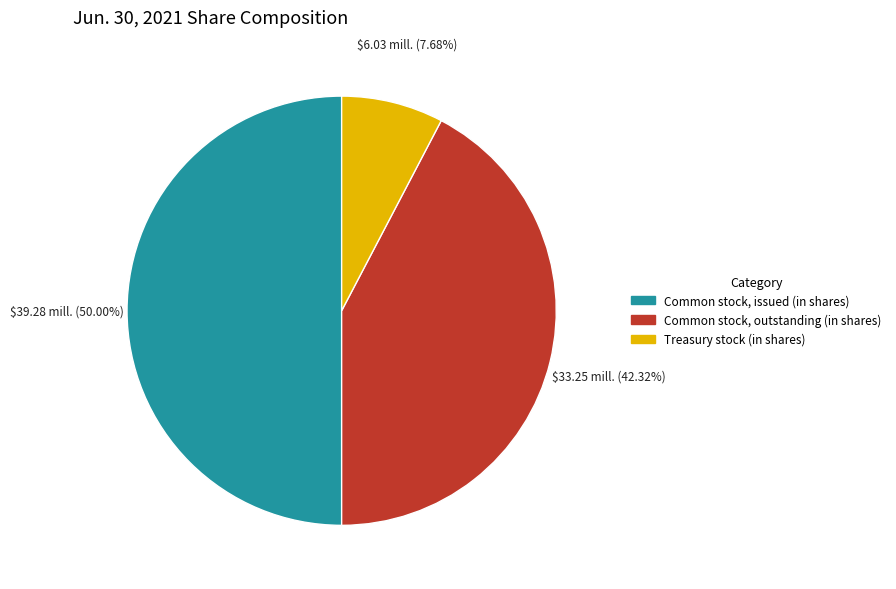

True or false: Common stock, outstanding (in shares) accounts for 42% of the total.

True